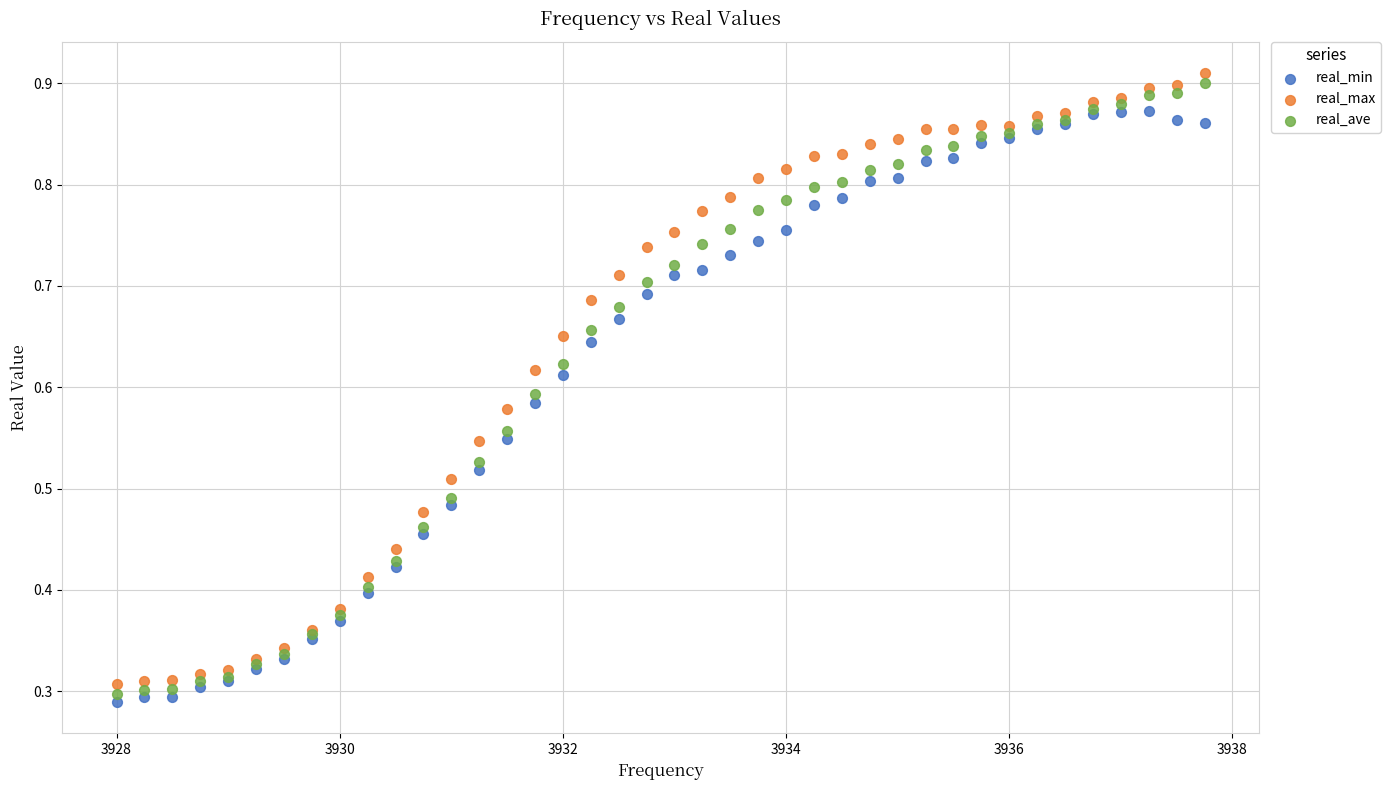

Which series contains the highest Y value?

real_max